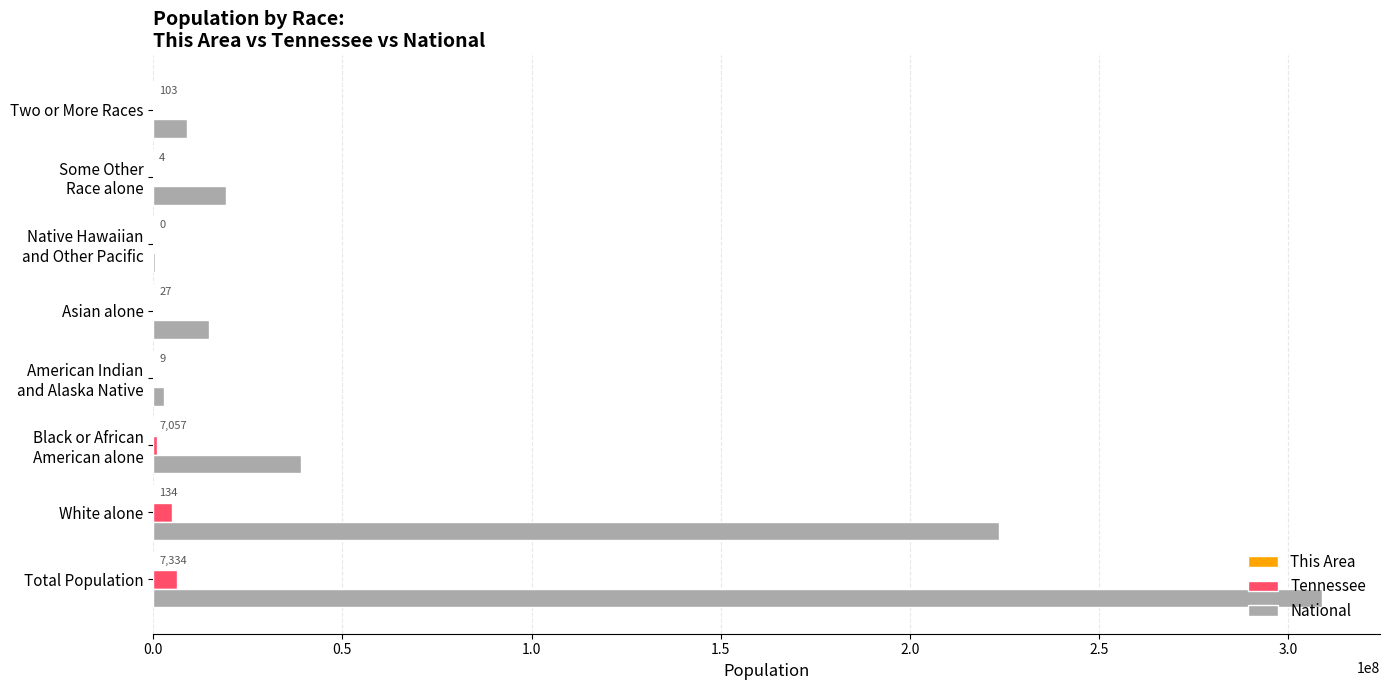

Is it true that National equals 308745538 at Total Population?

True